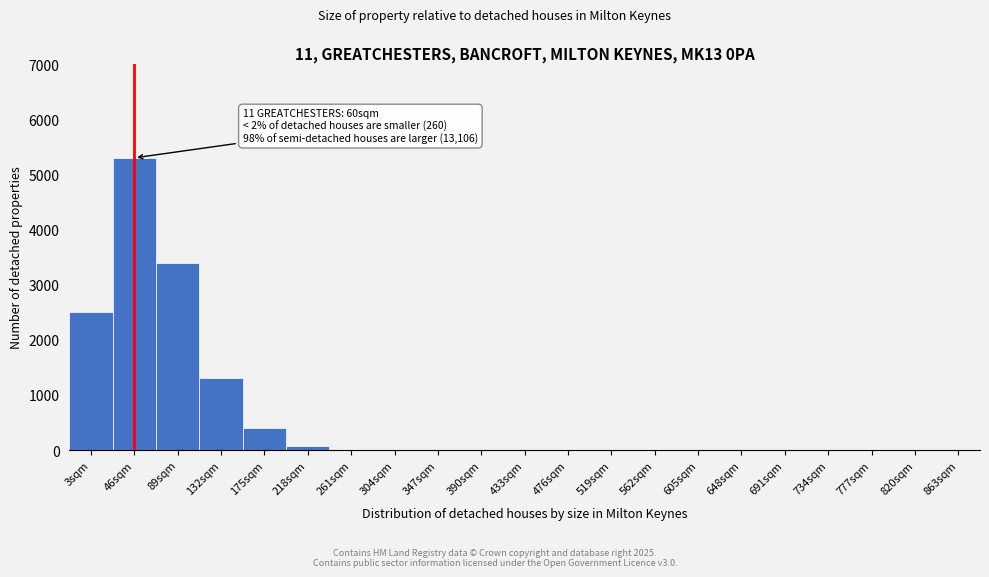

Reading right to left, extract all data points from this chart.

863sqm=0	820sqm=0	777sqm=0	734sqm=0	691sqm=0	648sqm=0	605sqm=0	562sqm=0	519sqm=0	476sqm=0	433sqm=0	390sqm=0	347sqm=0	304sqm=0	261sqm=0	218sqm=80	175sqm=400	132sqm=1300	89sqm=3400	46sqm=5300	3sqm=2500